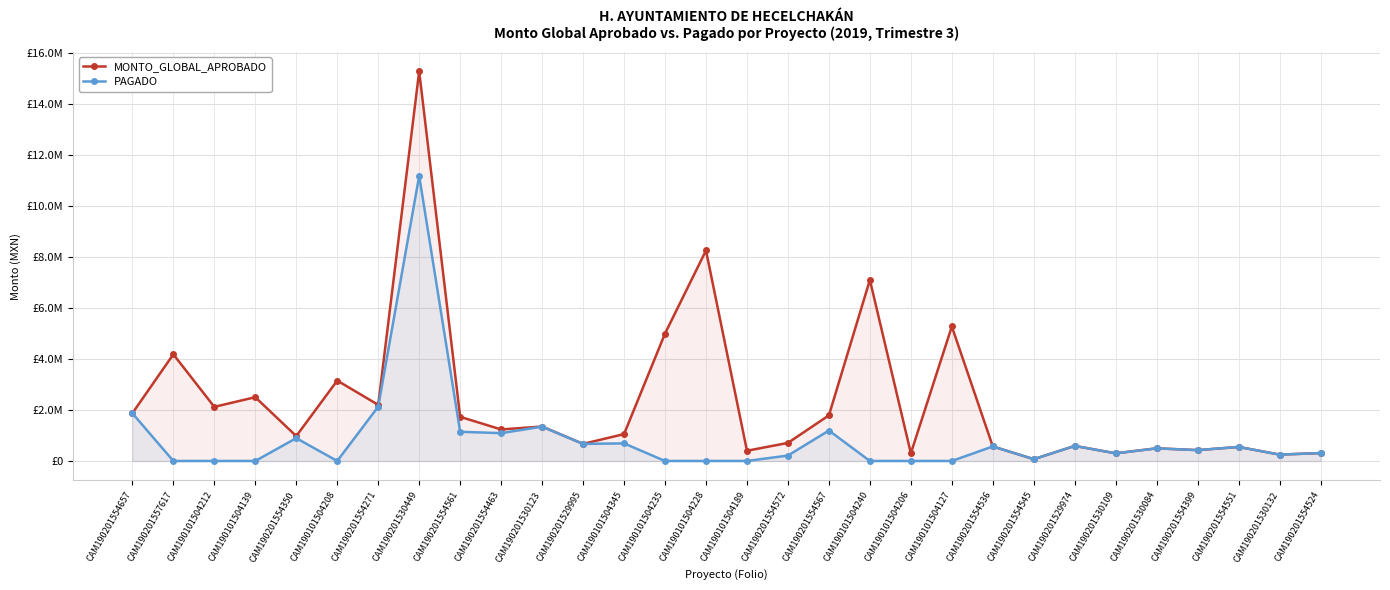

The value of MONTO_GLOBAL_APROBADO at CAM190201554657 is 3352327.6. True or false?

False